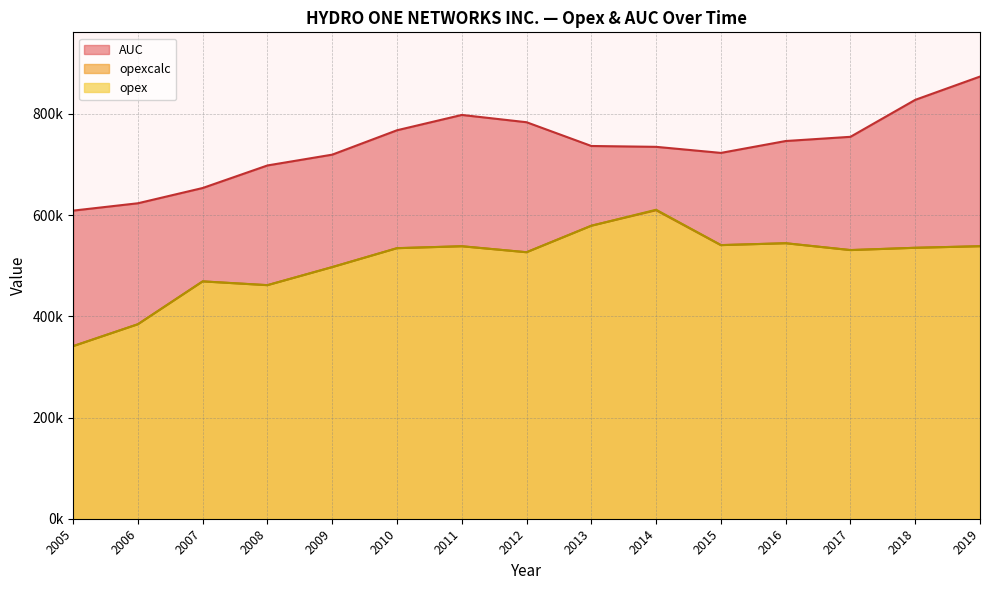

What are all the series names shown in the legend?

AUC, opexcalc, opex